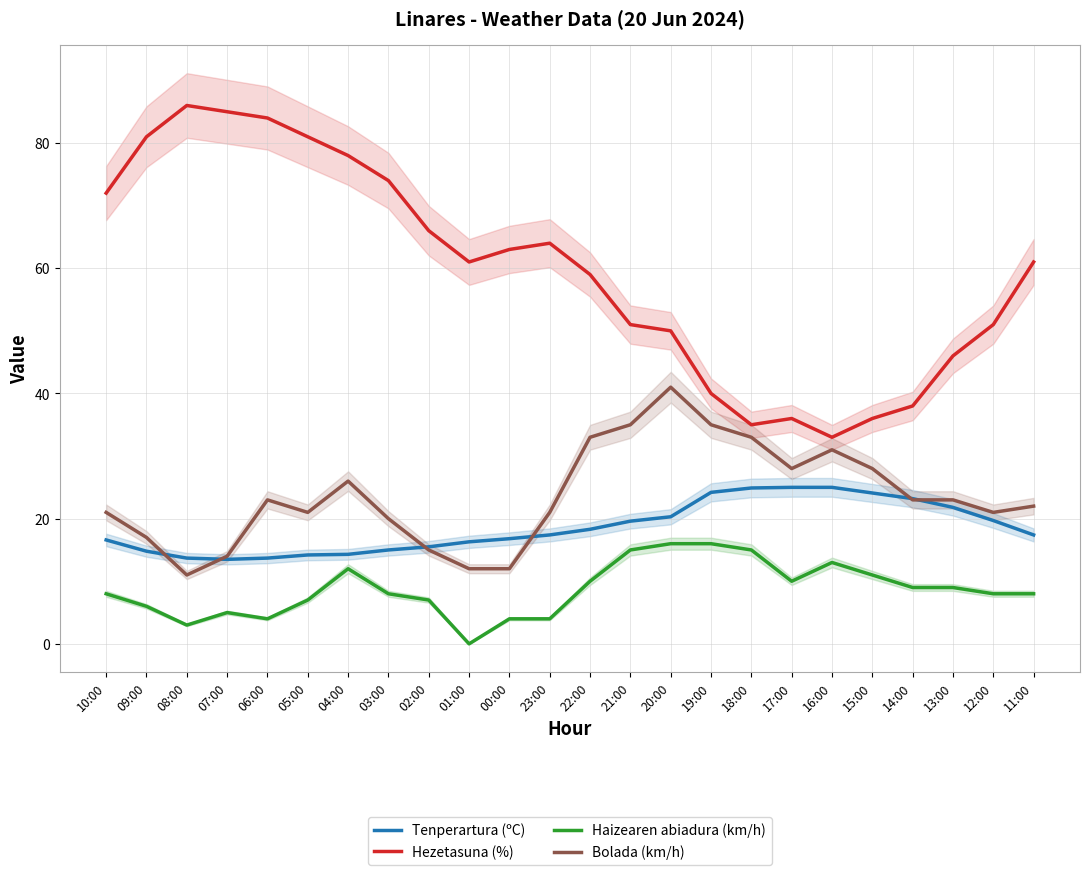

Which series has the largest total across all categories?

Hezetasuna (%)